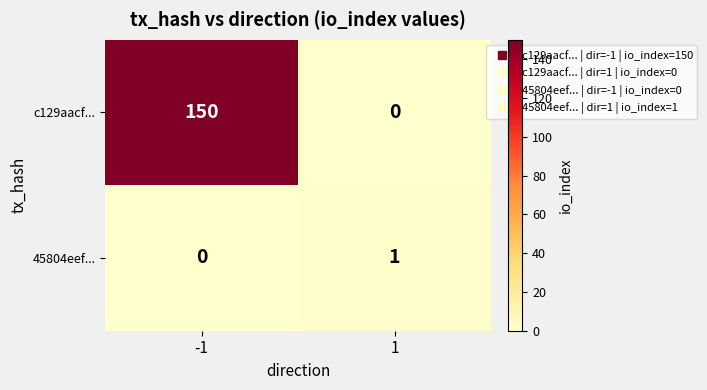

What is the total value across all series at -1?

150